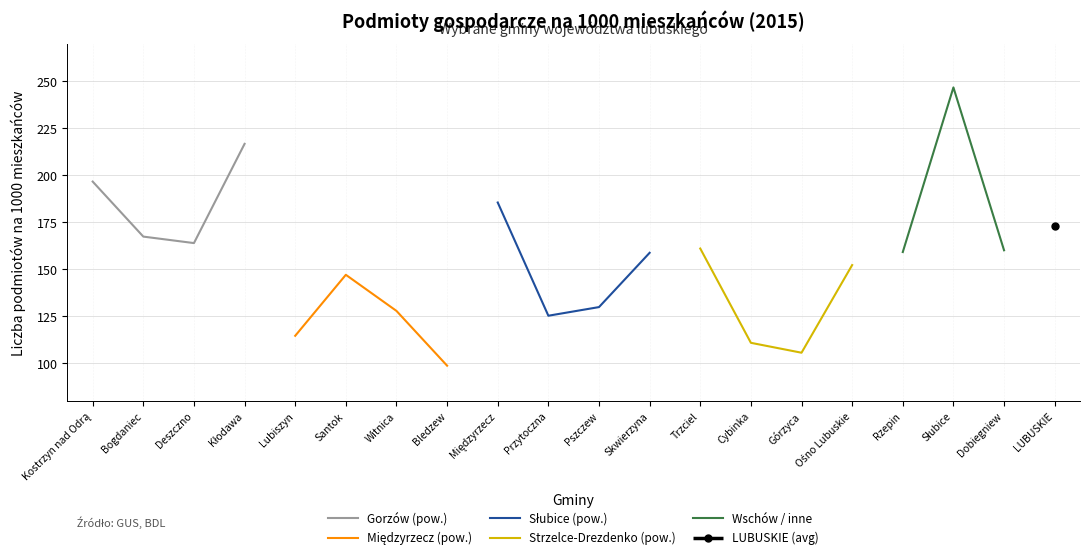

The Gorzów (pow.) series shows 164.0 at Deszczno. True or false?

True